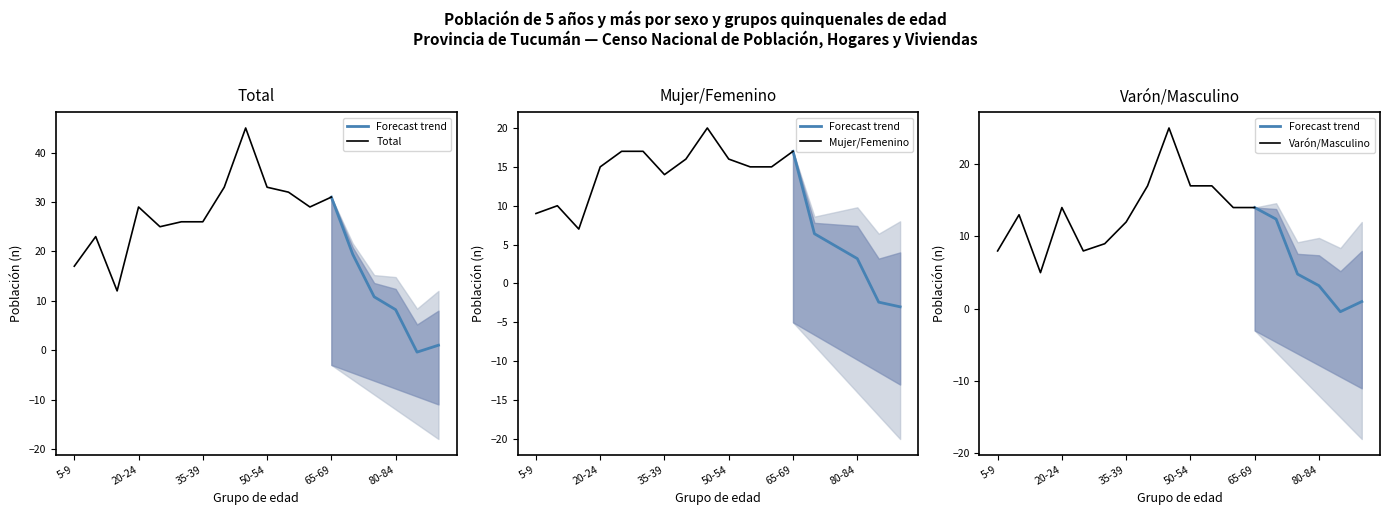

How many lines are shown in the chart?

2